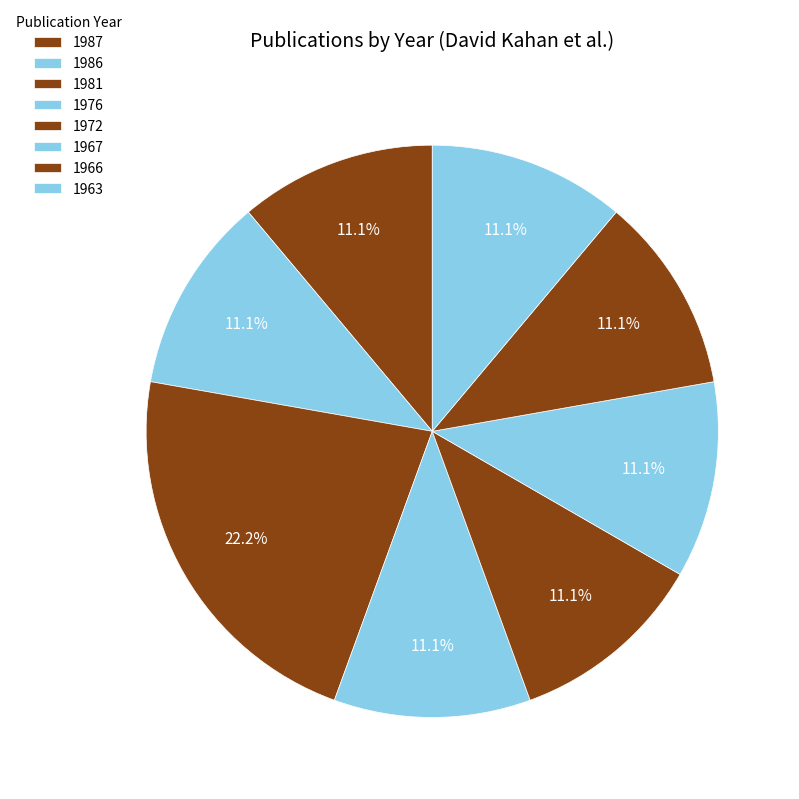

Is it true that 1976 is 1% of the pie?

False